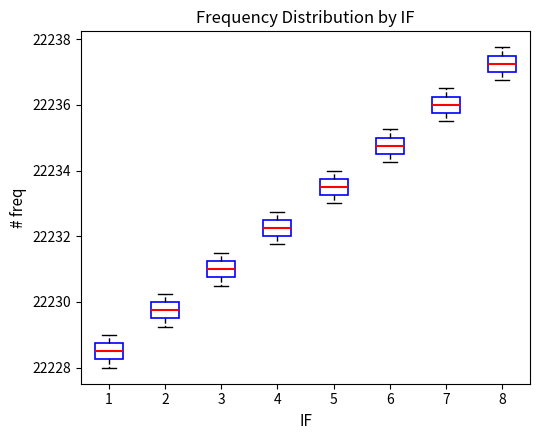

Reading left to right, transcribe this box plot: for each box, give where its median line is, the range the box spans, and where its two whiskers end, as read against the y-axis. The values are not printed on the chart, so give them approximately, as read against the axis.

1: median 22228.6, box 22228.2 to 22228.8, whiskers 22228.0 to 22229.0
2: median 22229.8, box 22229.6 to 22230.0, whiskers 22229.2 to 22230.2
3: median 22231.0, box 22230.8 to 22231.2, whiskers 22230.6 to 22231.6
4: median 22232.2, box 22232.0 to 22232.6, whiskers 22231.8 to 22232.8
5: median 22233.6, box 22233.2 to 22233.8, whiskers 22233.0 to 22234.0
6: median 22234.8, box 22234.6 to 22235.0, whiskers 22234.2 to 22235.2
7: median 22236.0, box 22235.8 to 22236.2, whiskers 22235.6 to 22236.6
8: median 22237.2, box 22237.0 to 22237.6, whiskers 22236.8 to 22237.8